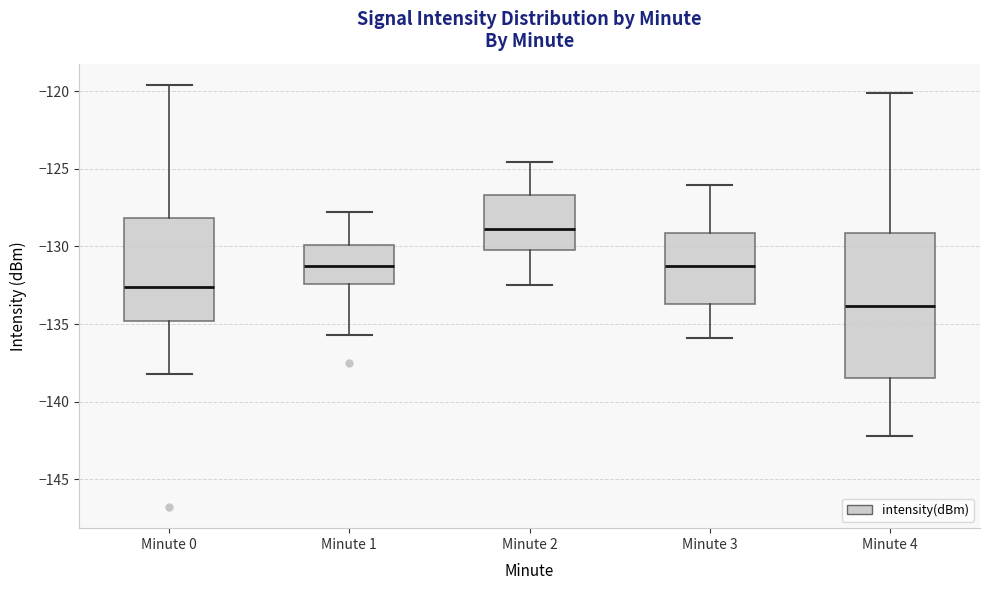

Which box is the tallest, from its lower edge to its upper edge?

Minute 4